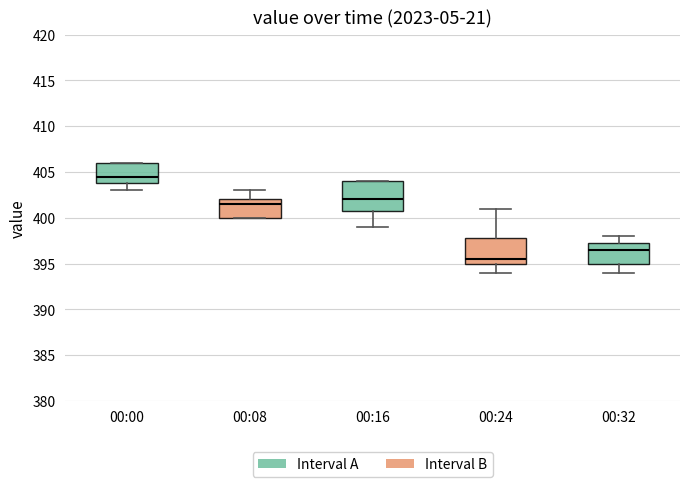

Which box has the highest median line?

00:00